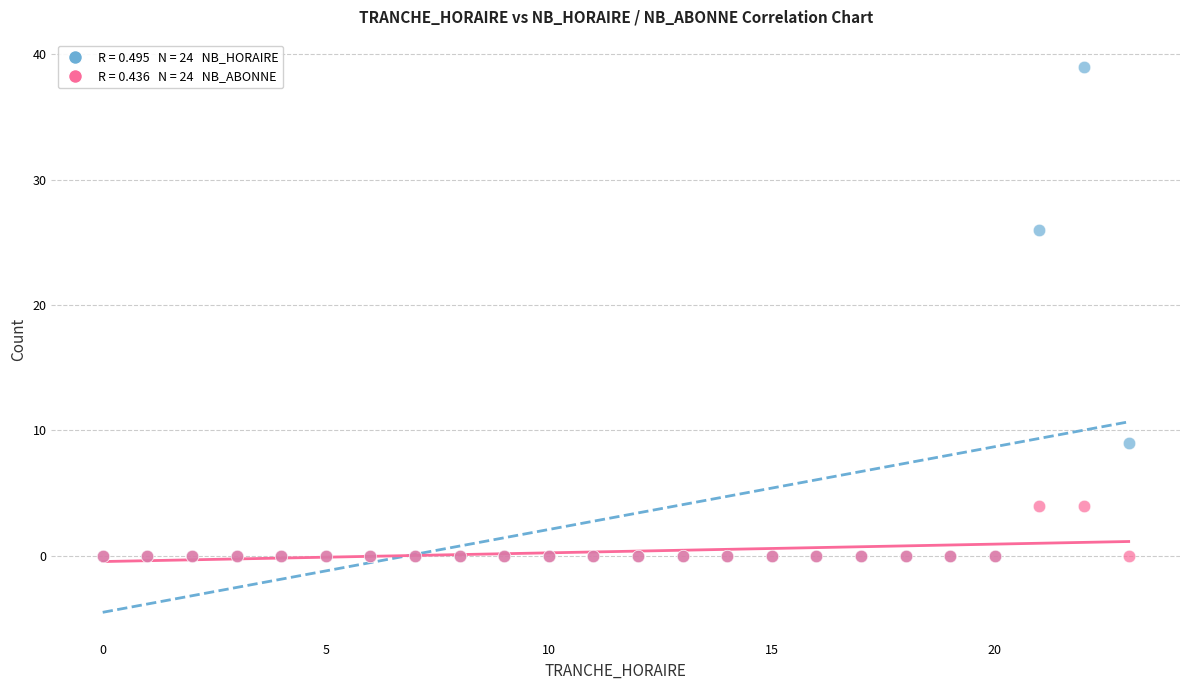

Across all series, what Y value is closest to 19?

26